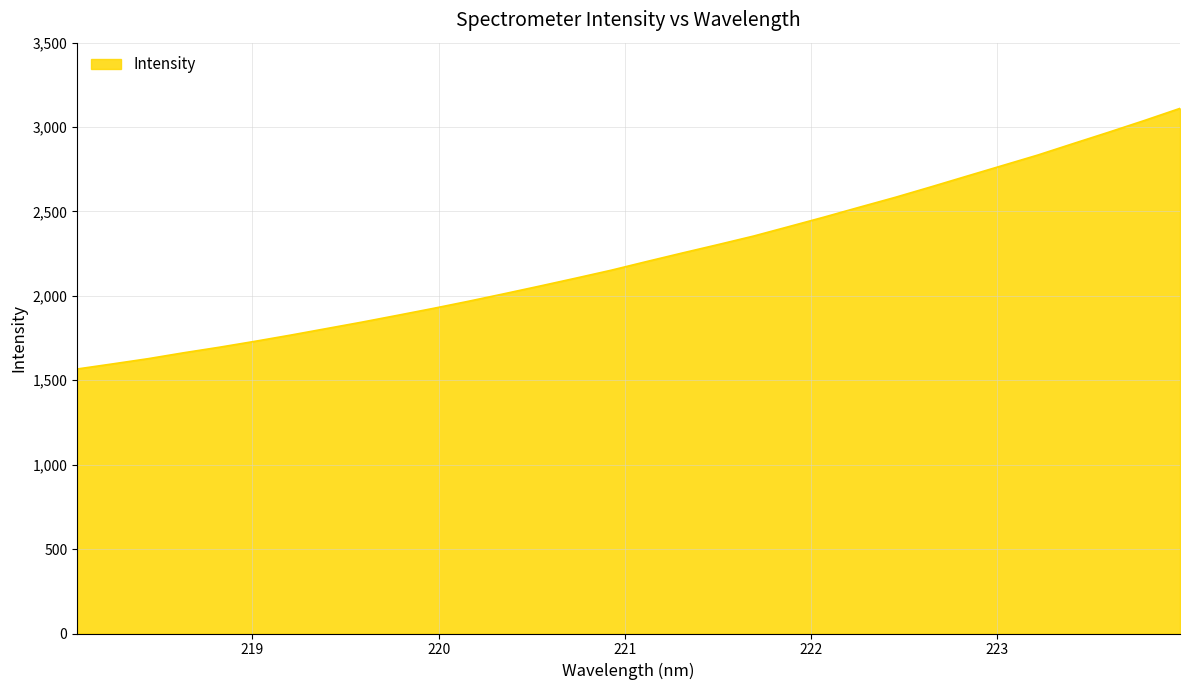

What is the smallest value displayed?

1566.9